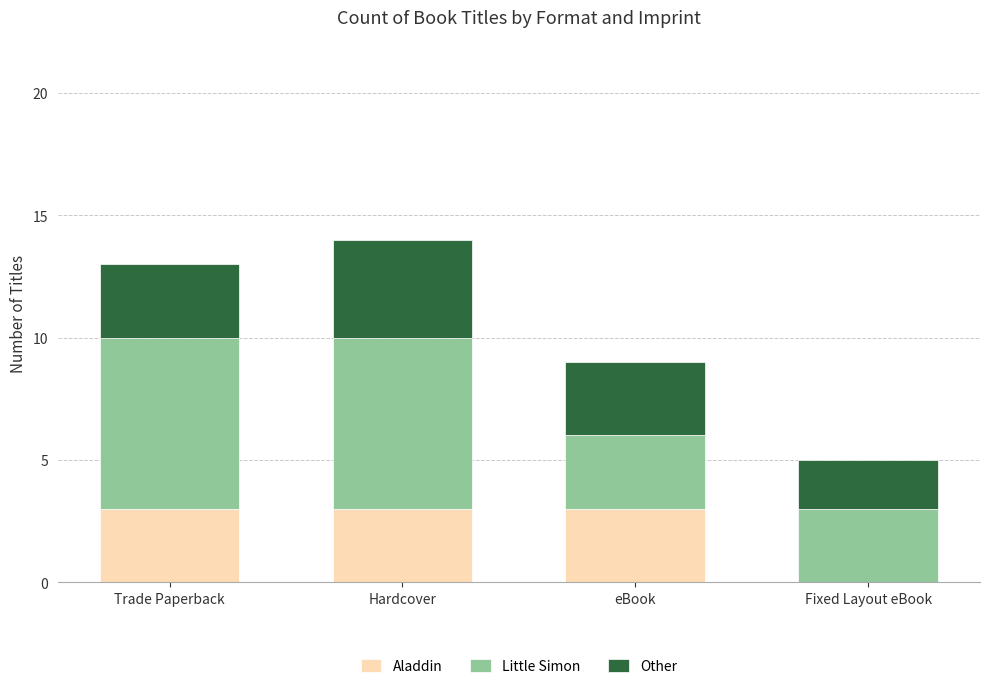

True or false: Aladdin has a value of 3 at eBook.

True